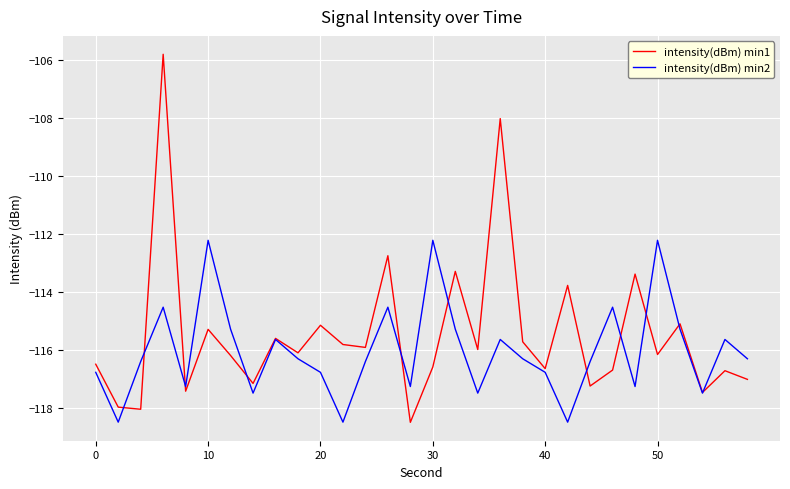

Which series has the widest spread of values?

intensity(dBm) min1